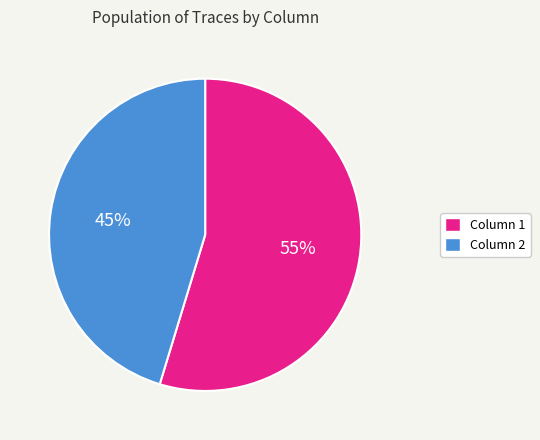

Rank the categories by value from highest to lowest.

Column 1, Column 2